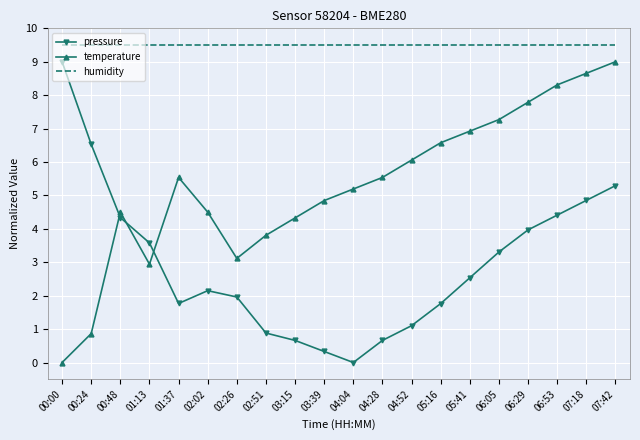

Rank the series at 02:51 from highest to lowest value.

humidity, temperature, pressure